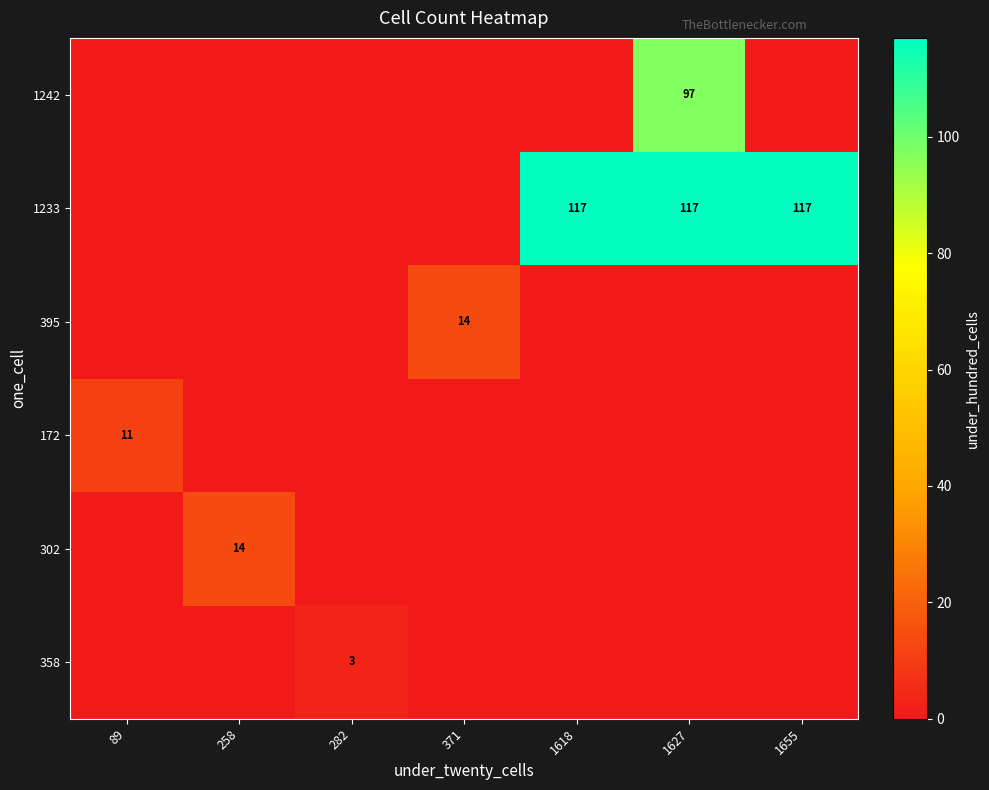

How many series are shown in this chart?

6